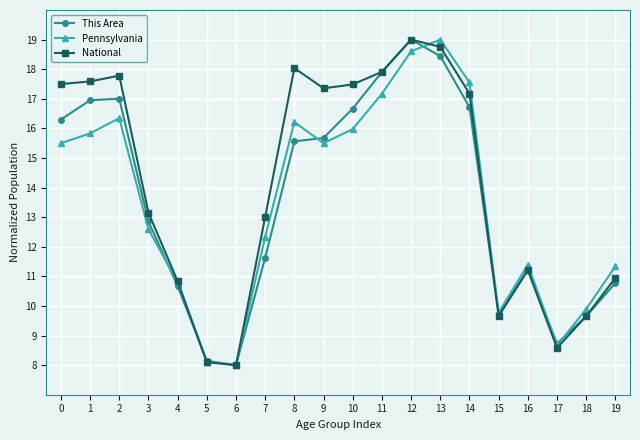

In This Area, how many points are higher than both neighbors (excluding endpoints)?

3